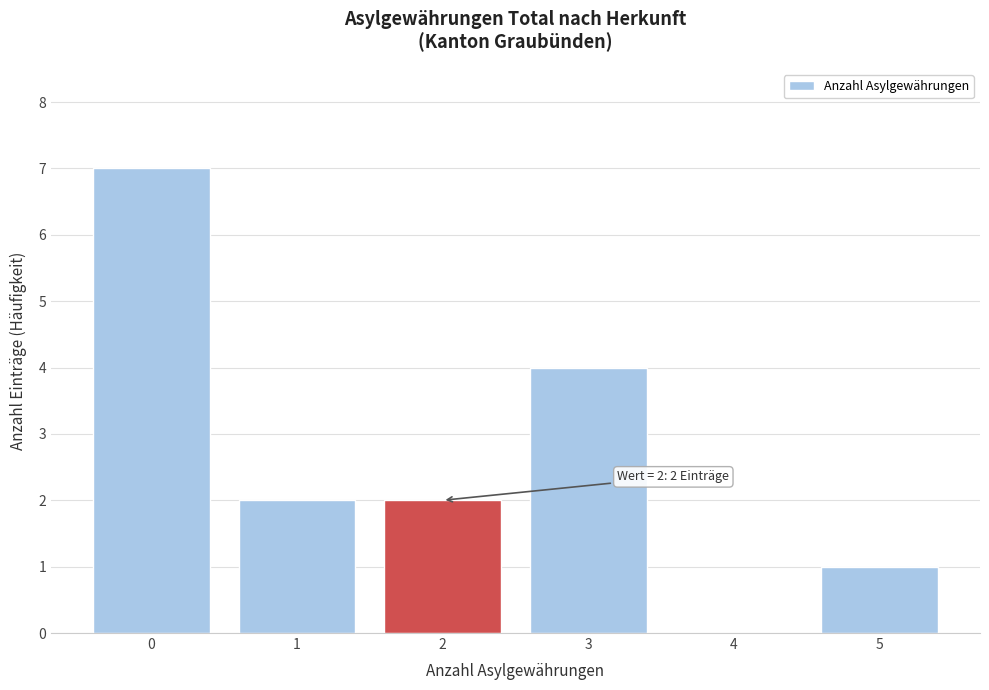

Reading right to left, transcribe all the data shown in this chart.

5=1	4=0	3=4	2=2	1=2	0=7